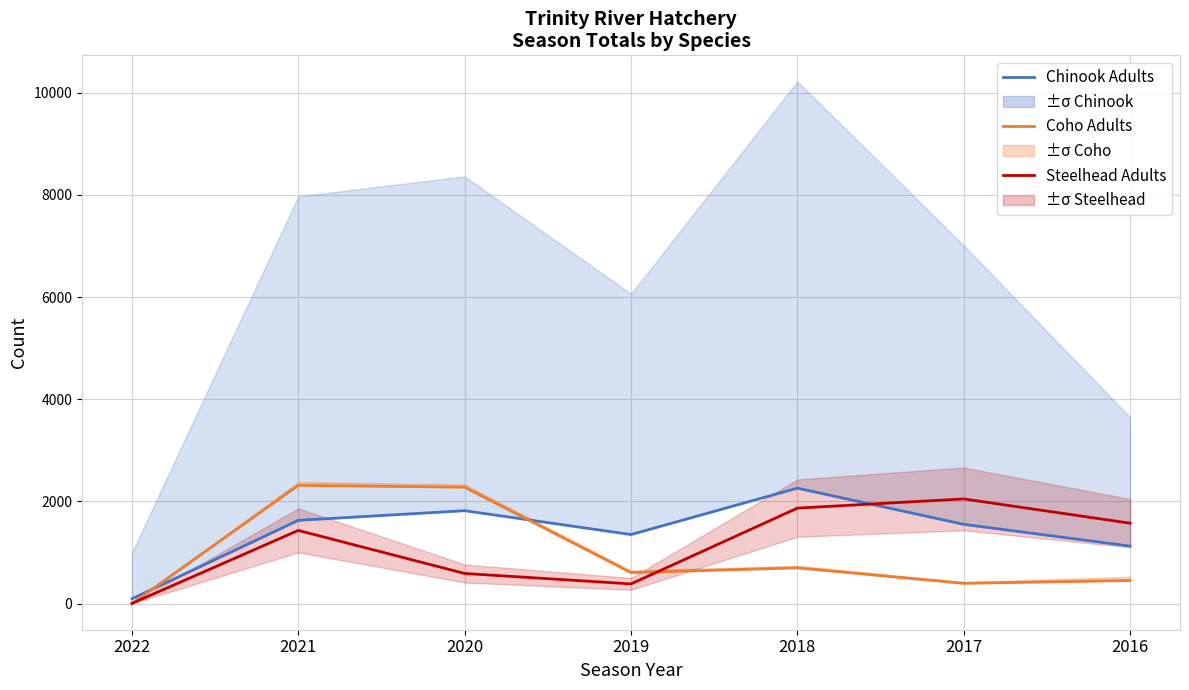

At which category does Chinook Adults reach its first local peak?

2020